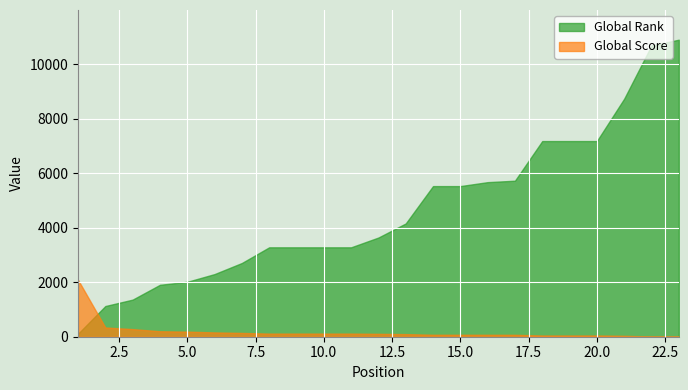

Is it true that Global Score equals 42 at 9?

False